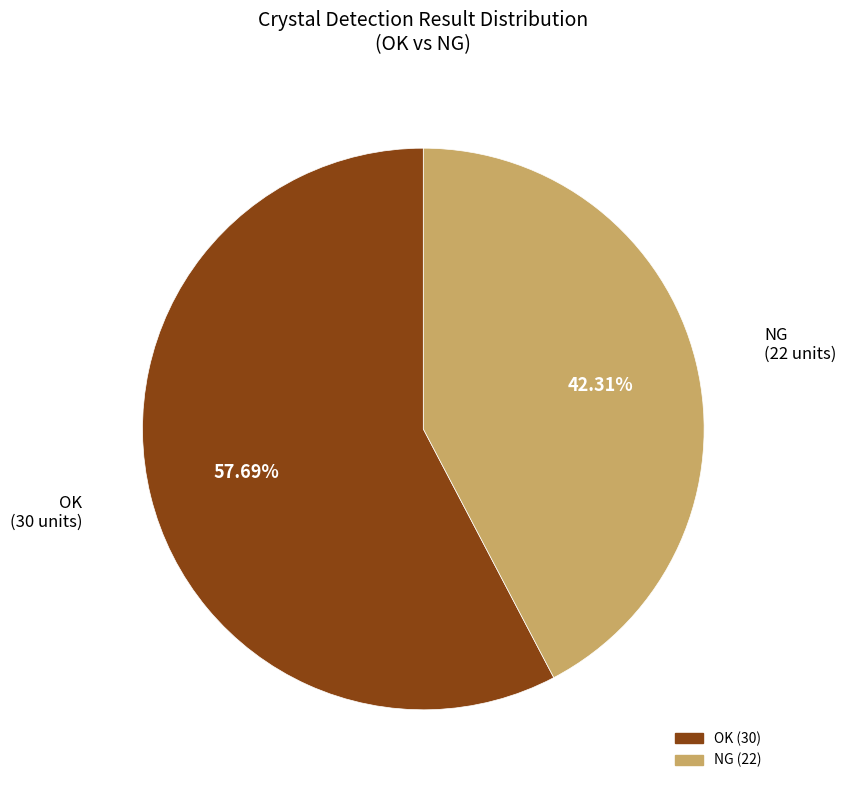

To the nearest percent, what portion does NG represent?

42%